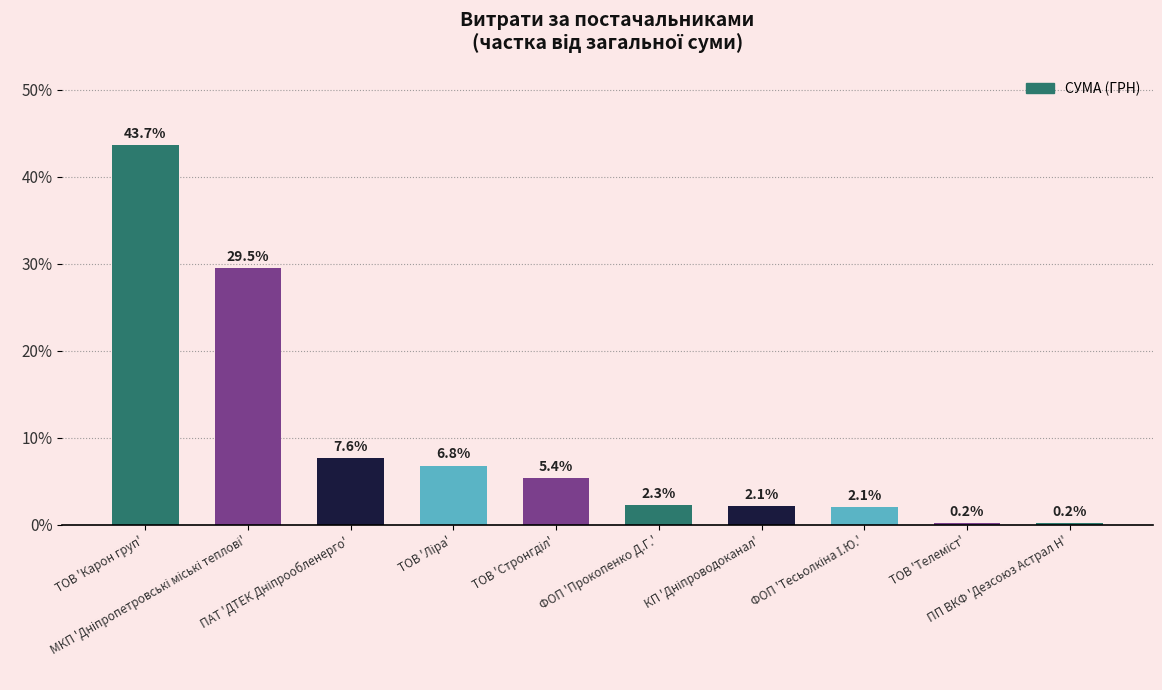

What is the value of the 5th bar from the left?

5.4